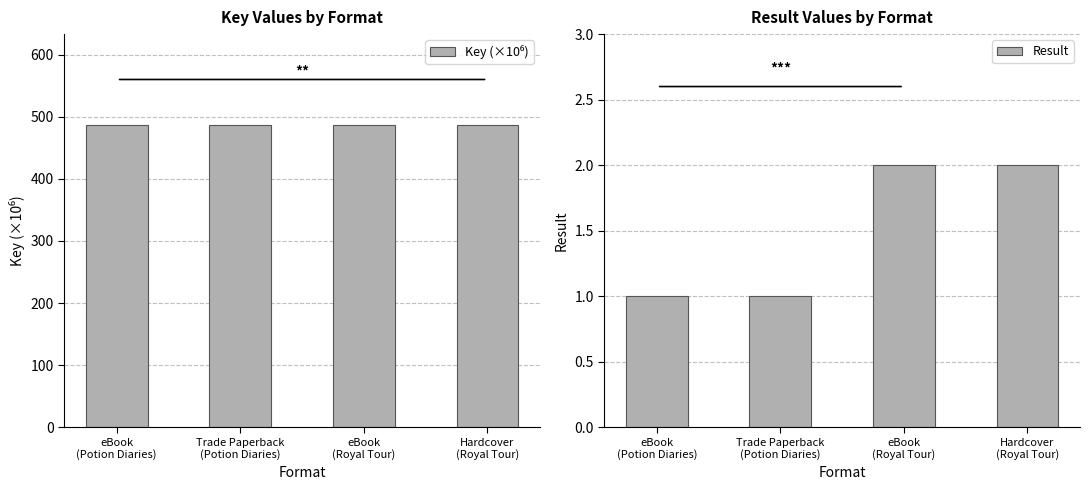

What is the total value across all series at Hardcover
(Royal Tour)?

488.9